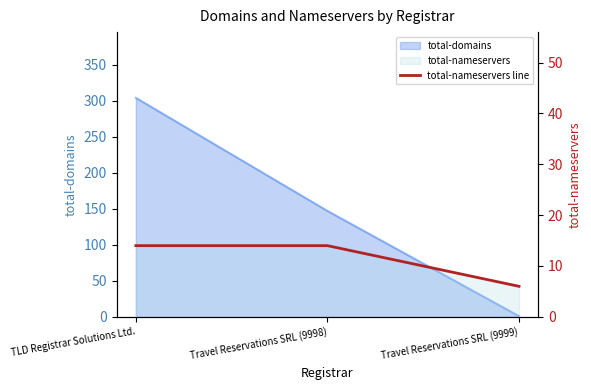

Where is the data nearest to the value 10?

TLD Registrar Solutions Ltd.